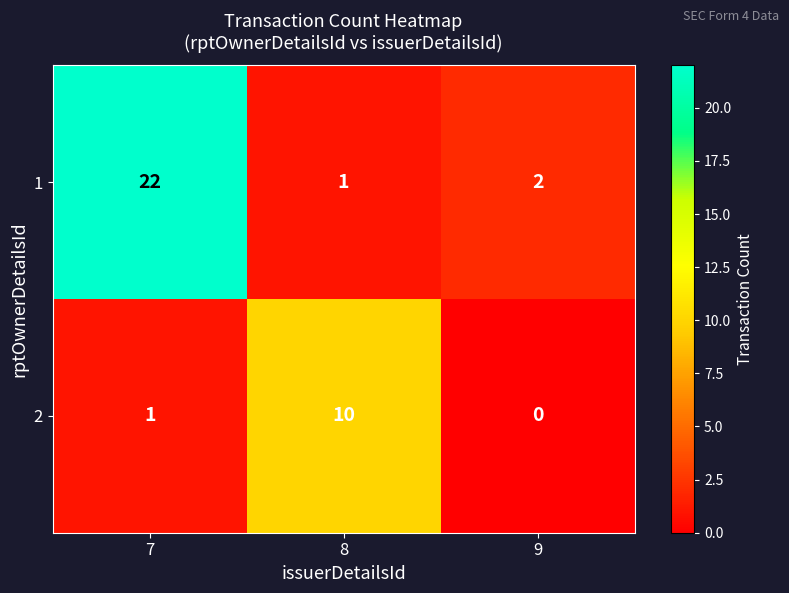

List the series in order of their peak value, lowest first.

2, 1